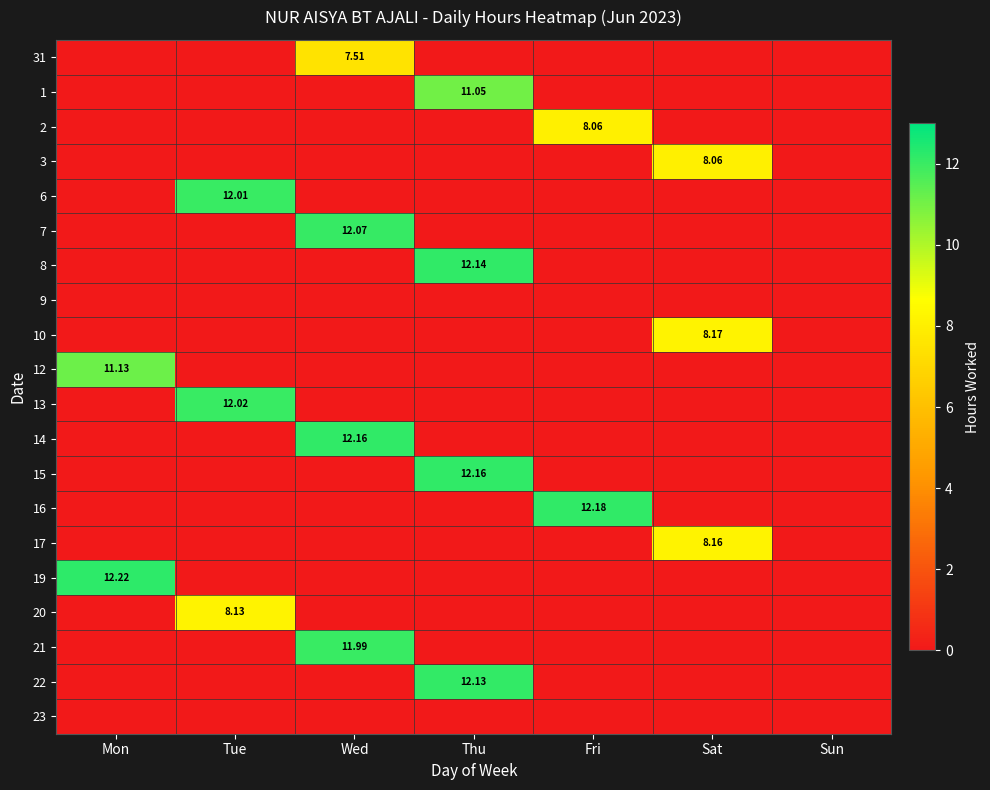

Which label corresponds to the smallest value in the chart?

Mon